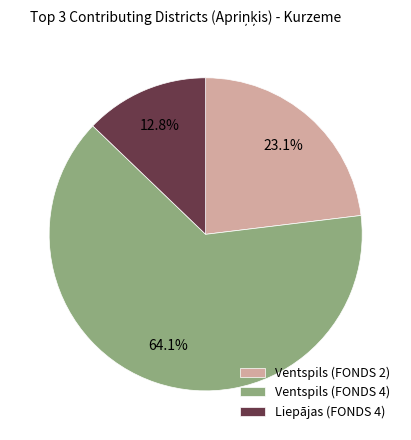

What is the majority slice?

Ventspils (FONDS 4)